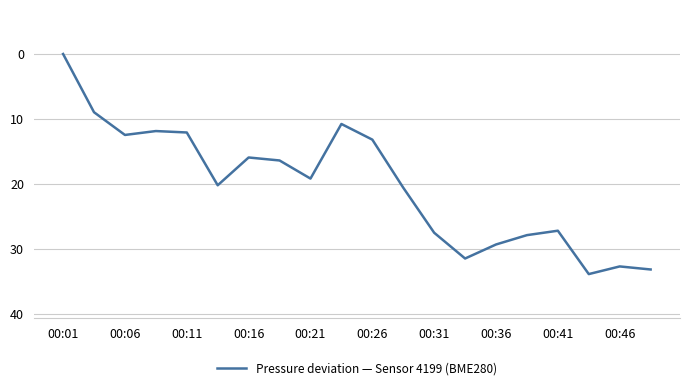

Reading left to right, extract all data points from this chart.

0.0	9.0	12.5	11.9	12.1	20.2	15.9	16.4	19.2	10.8	13.2	20.6	27.5	31.5	29.3	27.9	27.2	33.9	32.7	33.2